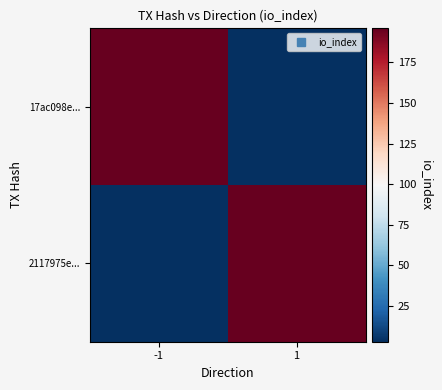

Which series changed the most between -1 and 1?

17ac098e...